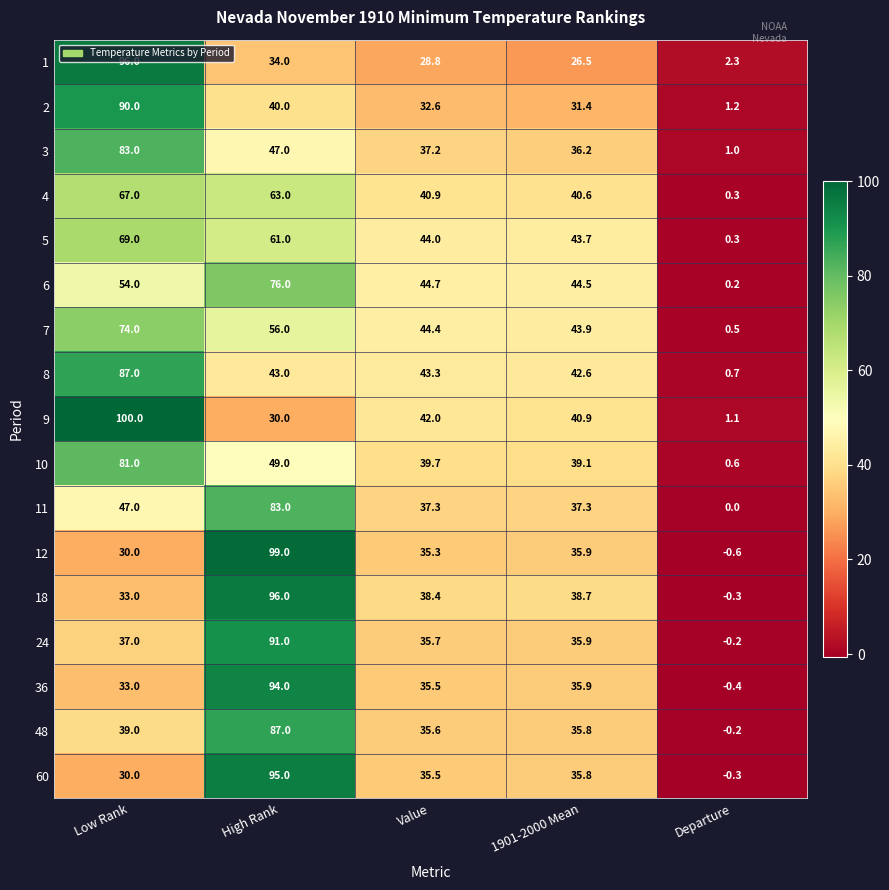

Which series has the widest spread of values?

12